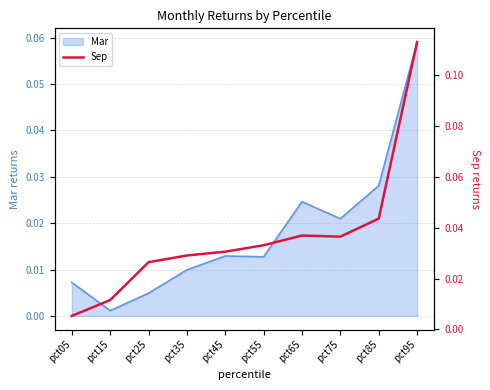

At which label does Mar reach its minimum?

pct15